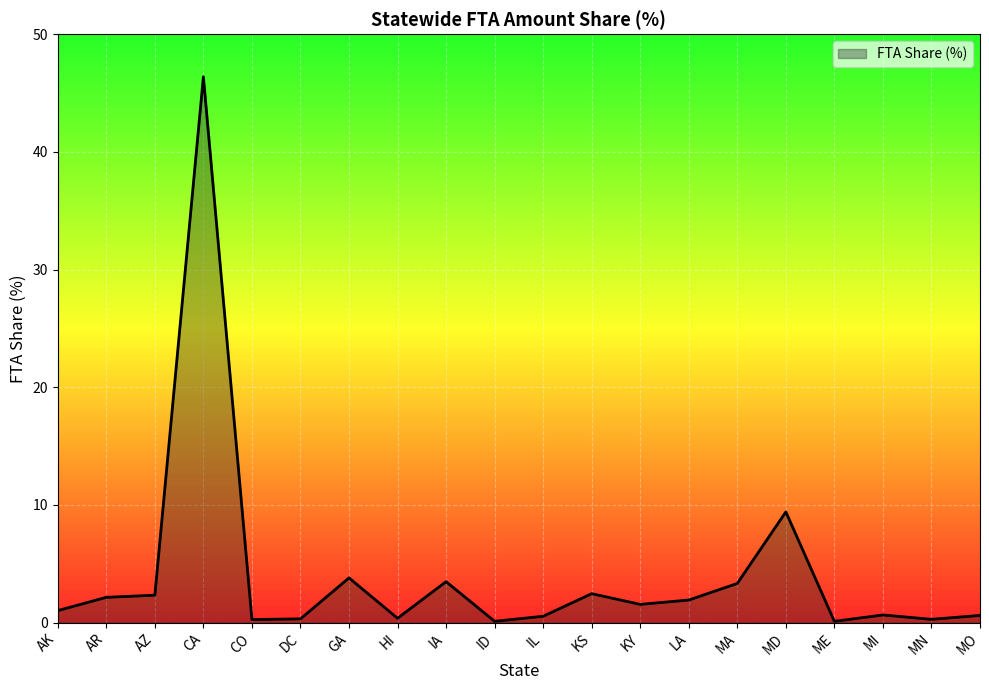

What is the difference between the second highest and second lowest values?

9.3